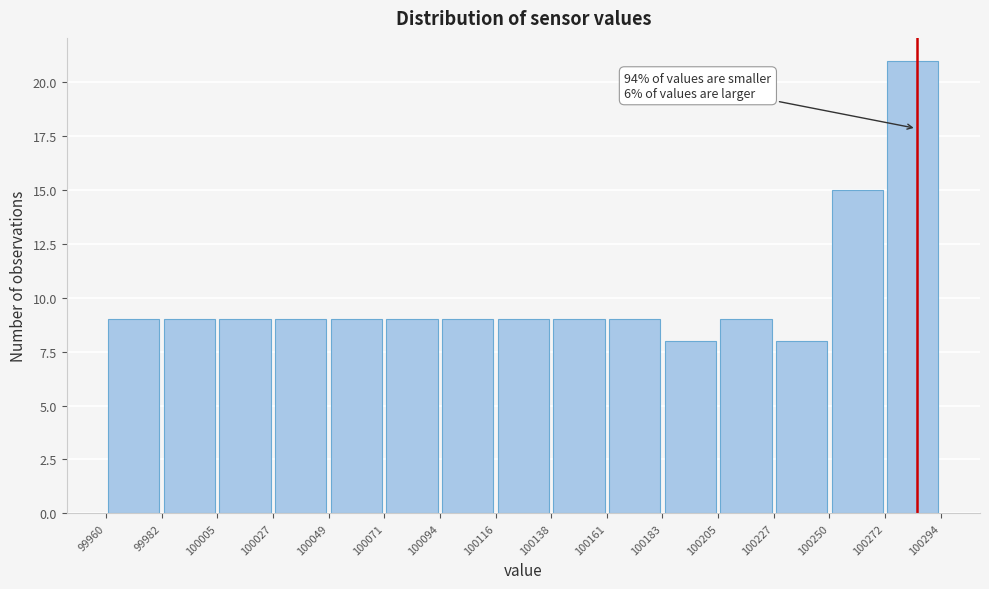

Which range on the x-axis has the tallest bar?

100272 to 100294